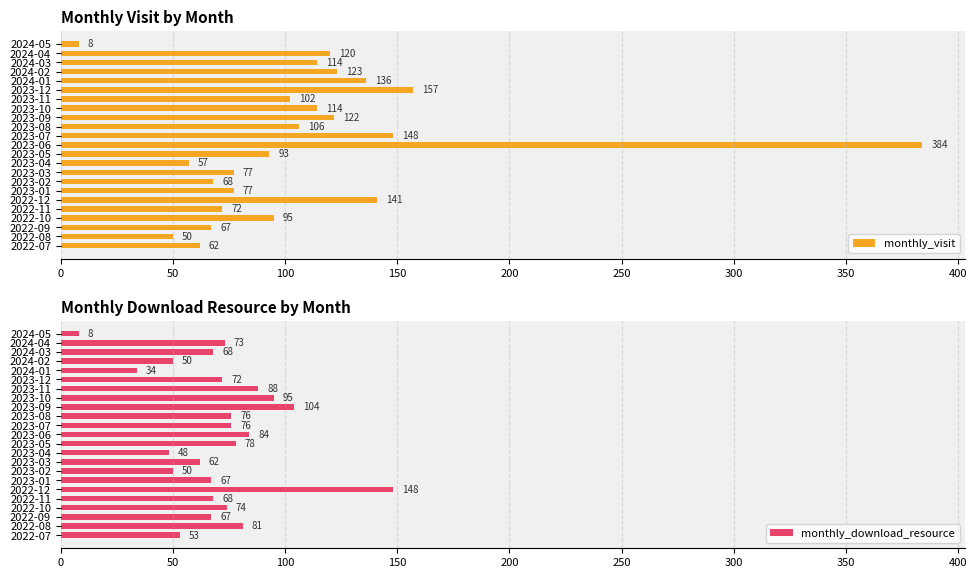

True or false: monthly_visit has a value of 43 at 2024-02.

False